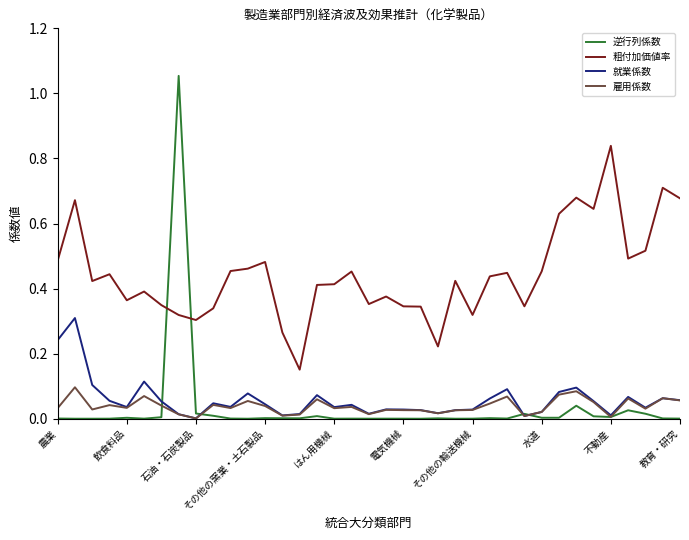

What is the sum of all 就業係数 values?

2.1